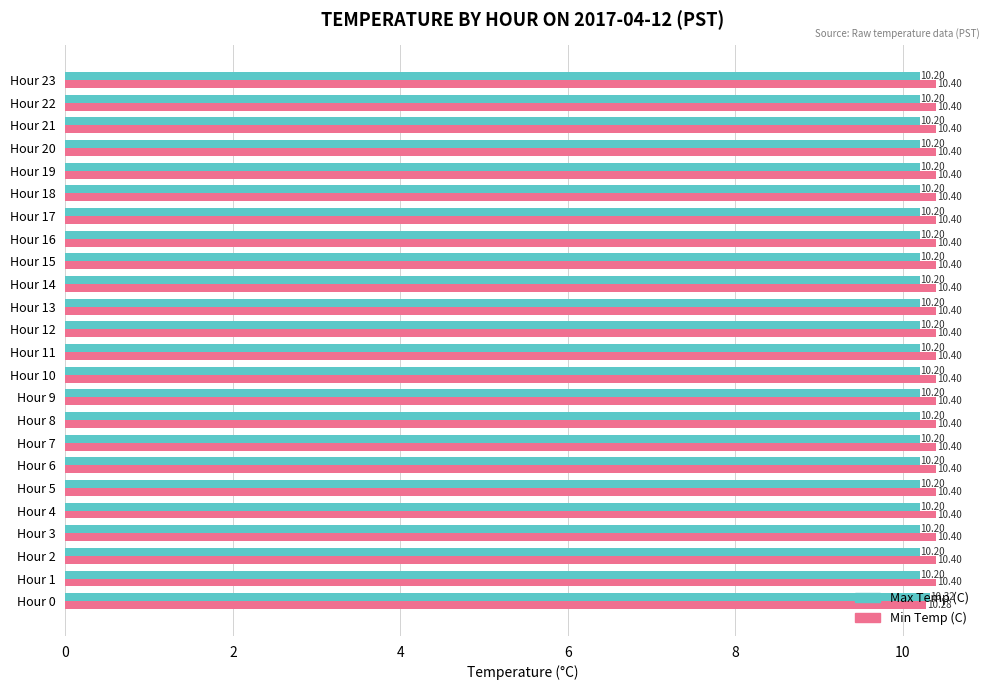

Rank the series by their average value, from highest to lowest.

Min Temp (C), Max Temp (C)